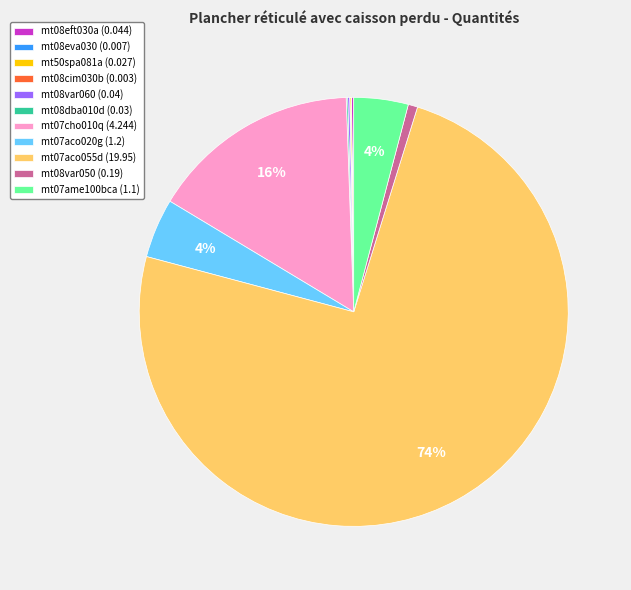

To the nearest percent, what is the average slice percentage?

9%